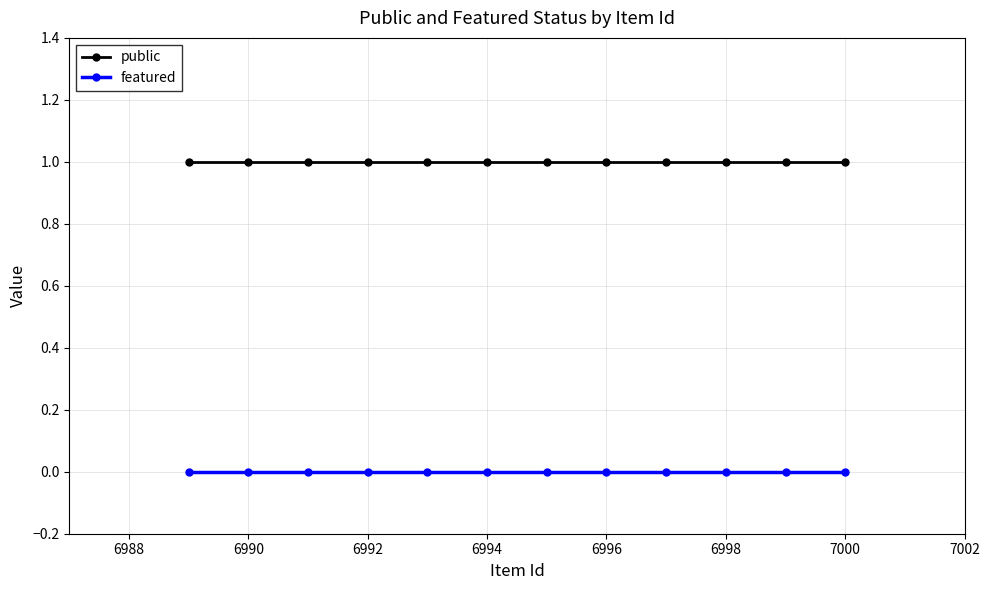

True or false: public and featured intersect in this chart.

False